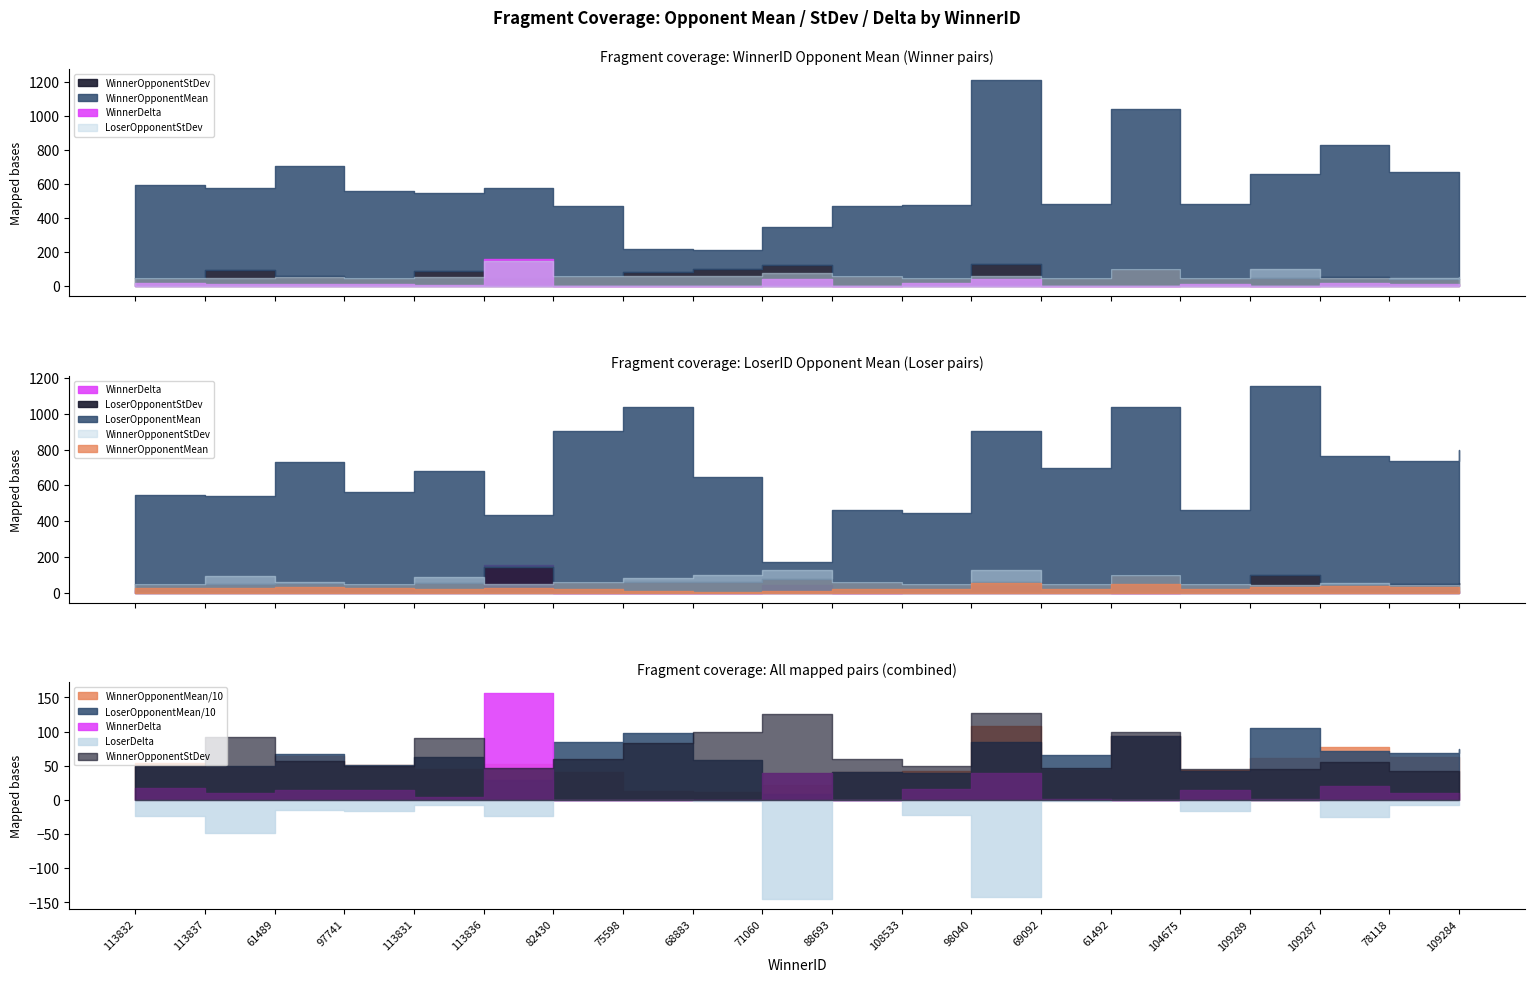

What is the approximate value of WinnerDelta at 108533?

16